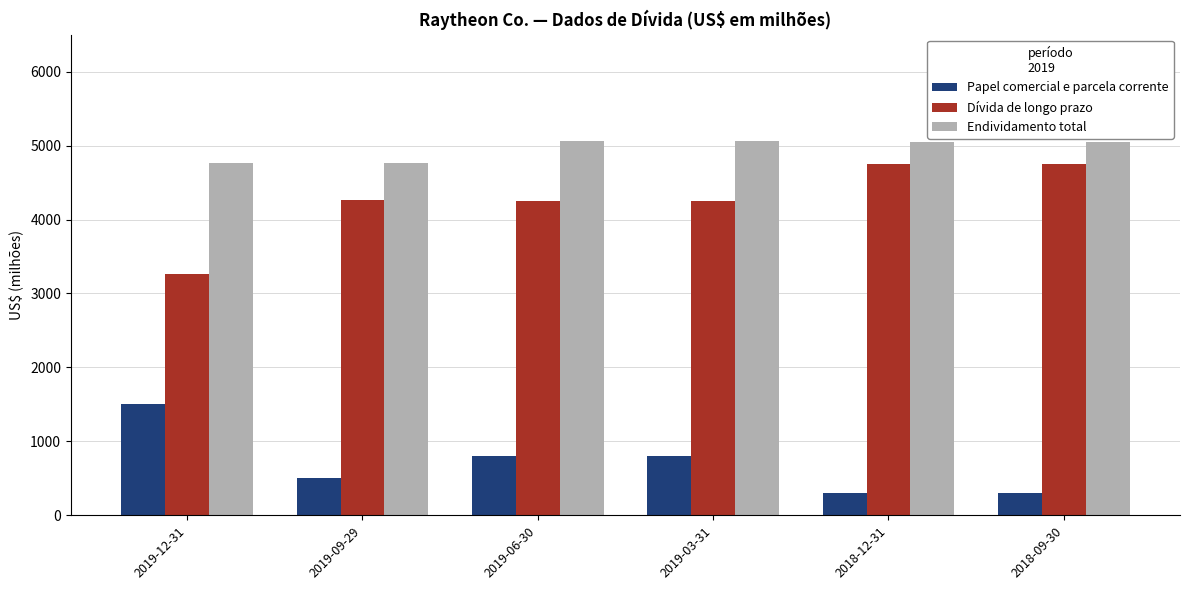

What position from the right is 2018-09-30?

1